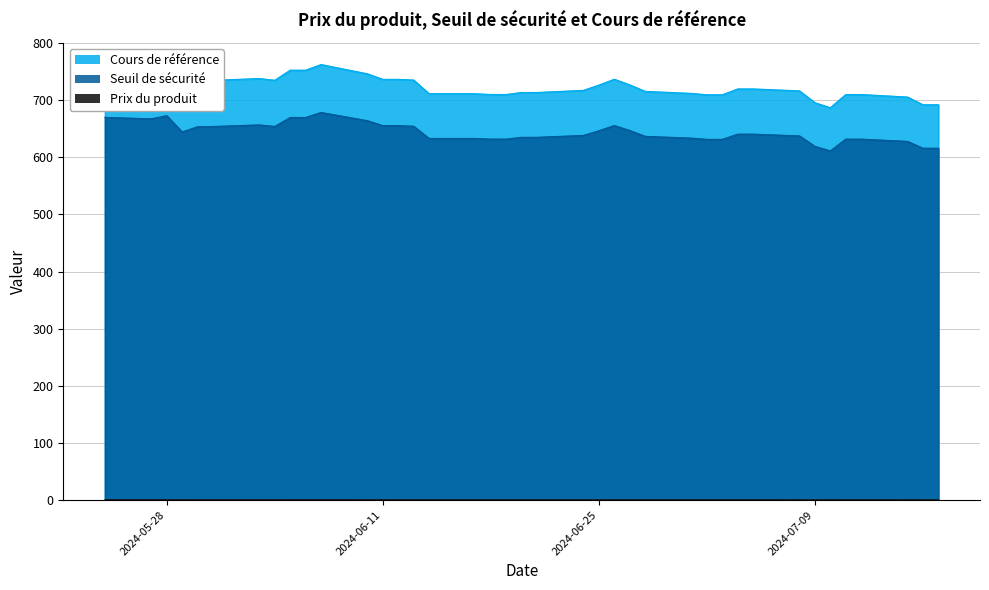

What is the value of the Prix du produit point at the 6th from the left?

0.2